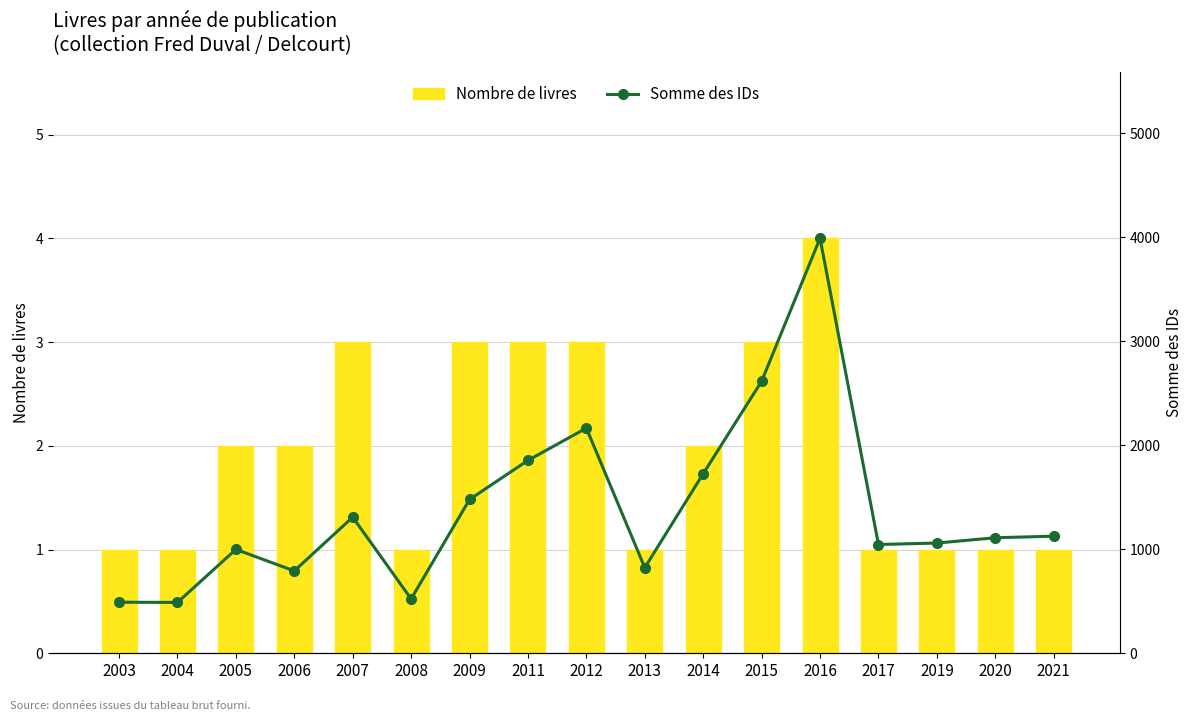

Count the number of categories in the chart.

17